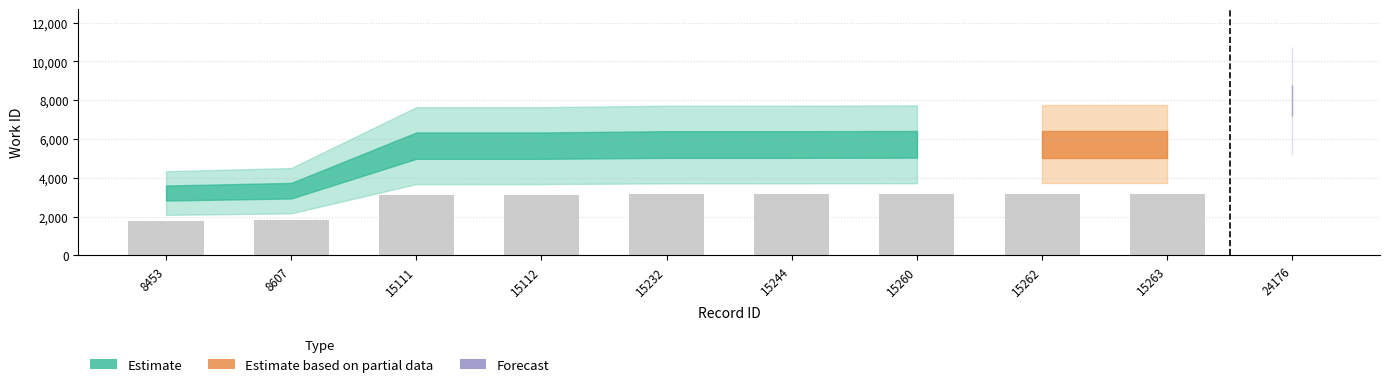

Reading left to right, list all the values displayed in this chart.

3216	3336	5658	5658	5715	5715	5726	5726	5726	7969